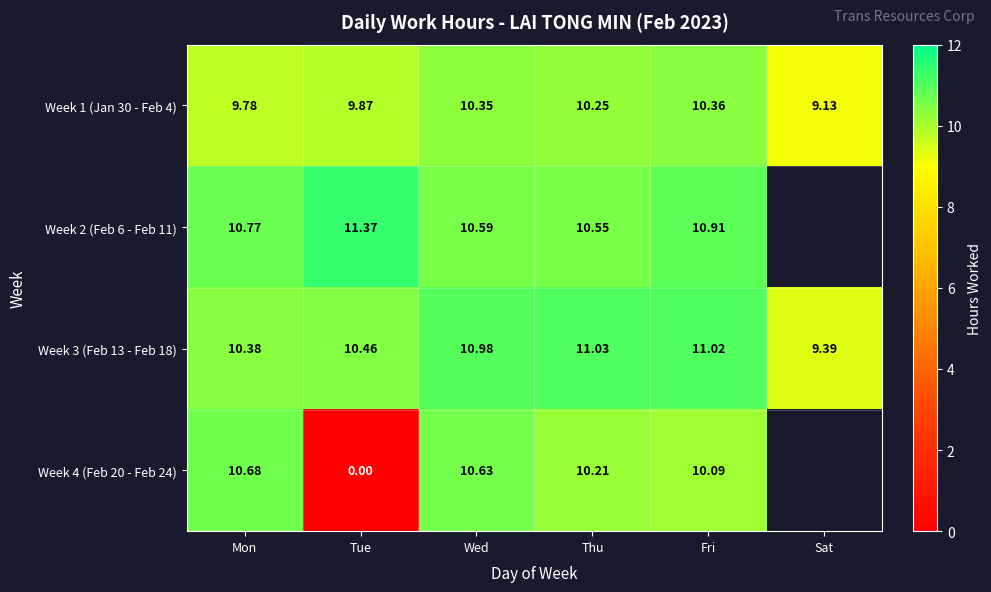

How many data points in Week 3 (Feb 13 - Feb 18) are above 10?

5